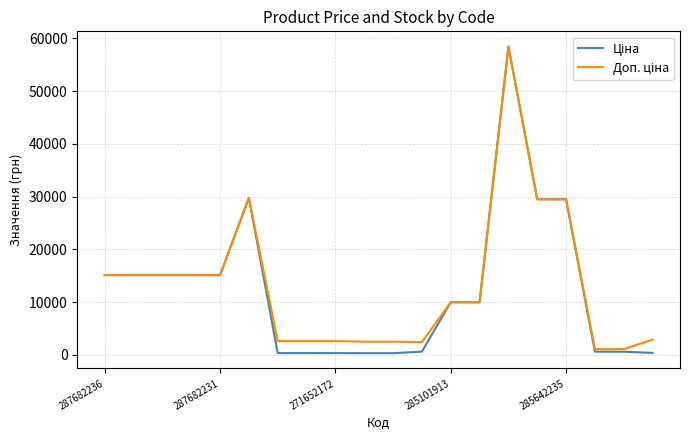

What is the greatest value displayed?

58426.5